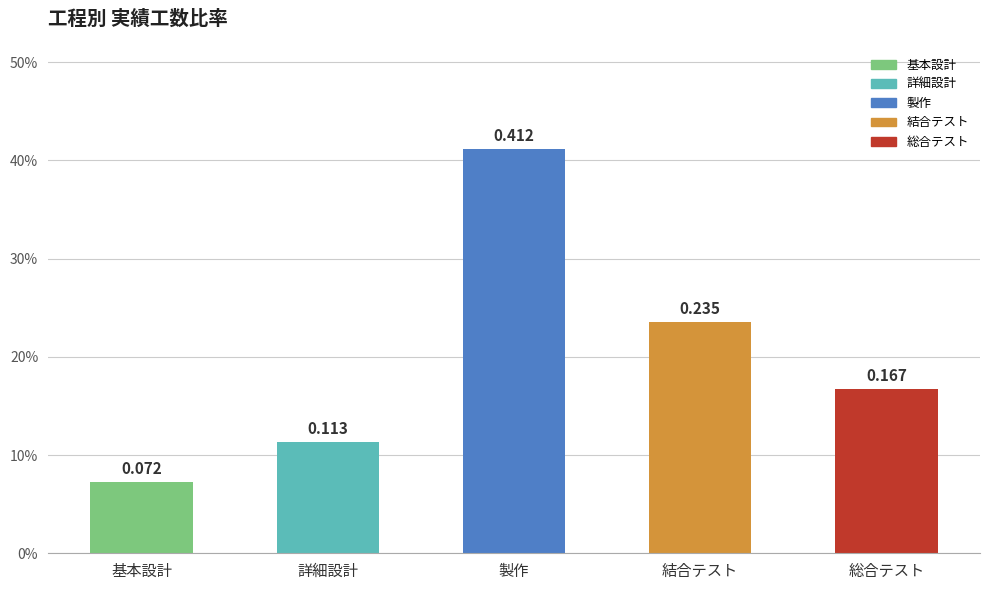

Does the chart contain any negative values?

No